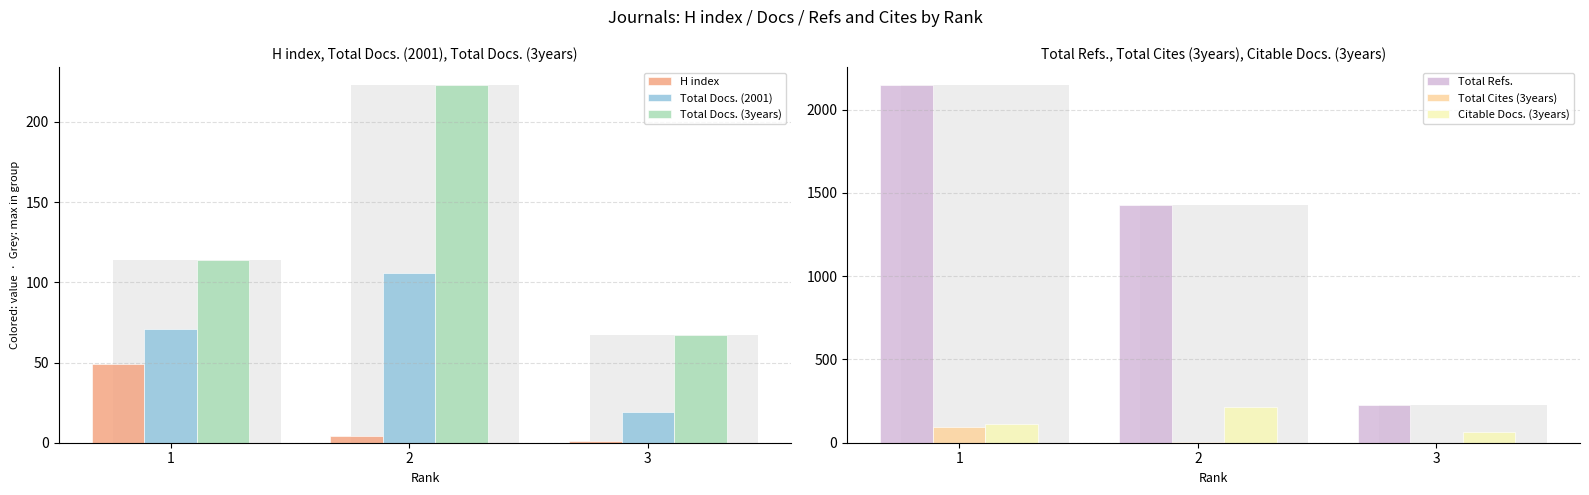

Which series changed the most between 2 and 3?

Total Refs.